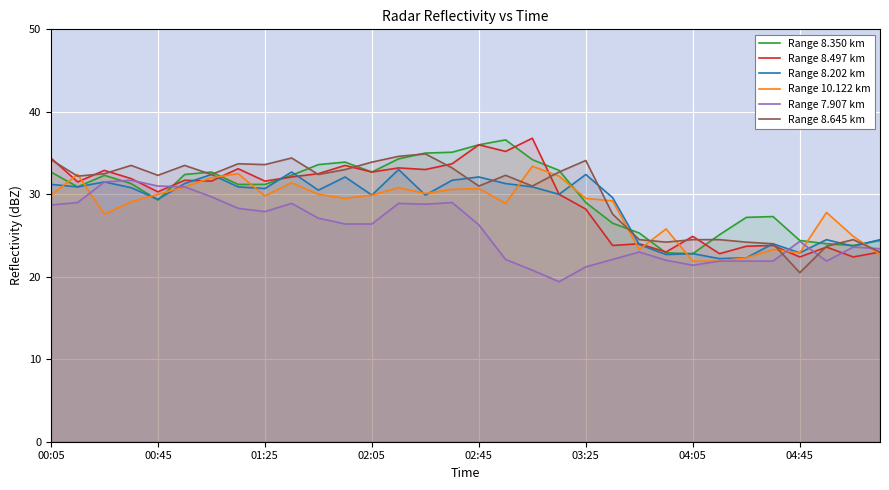

What is the minimum value for Range 7.907 km?

19.4